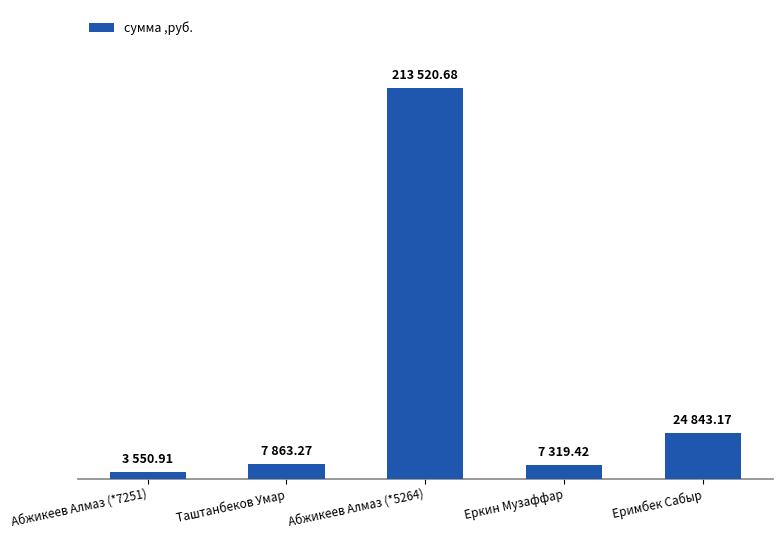

What is the label of the 5th bar from the right?

Абжикеев Алмаз (*7251)